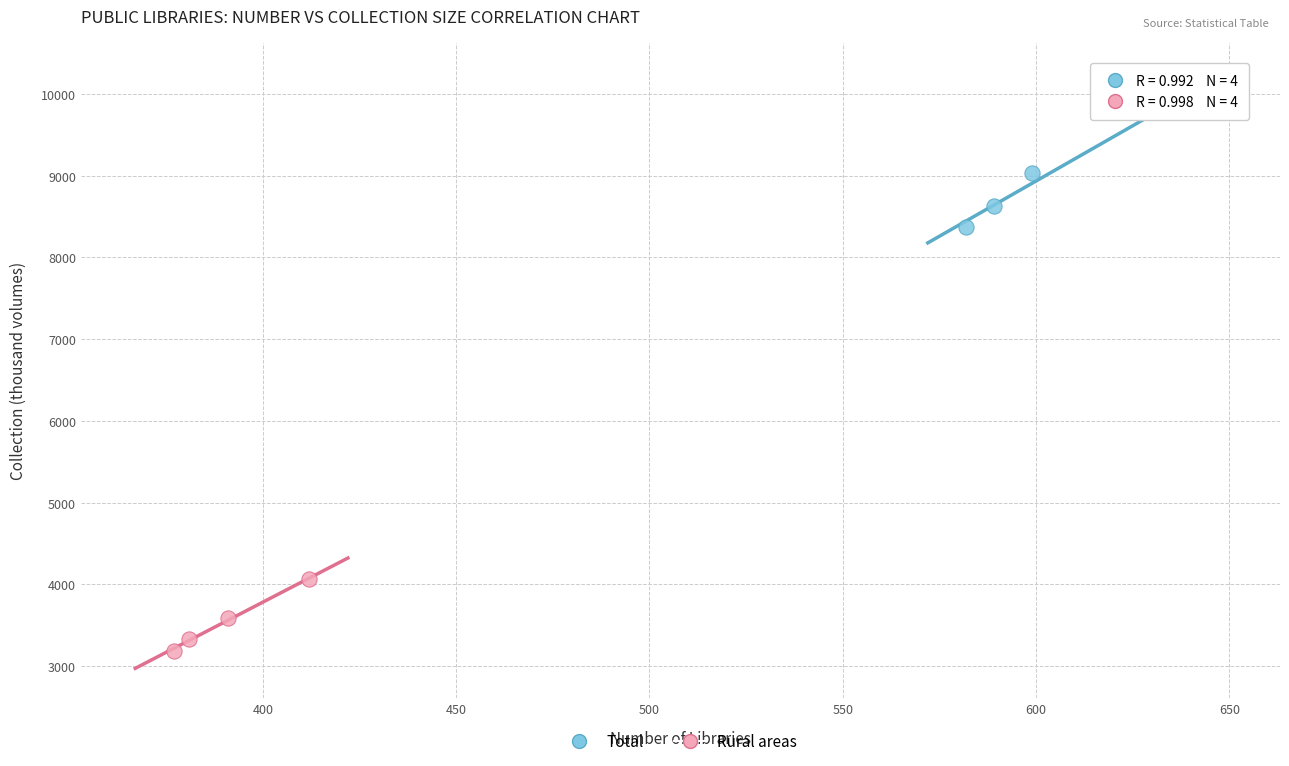

Which series has the largest Y range (max minus min)?

Total